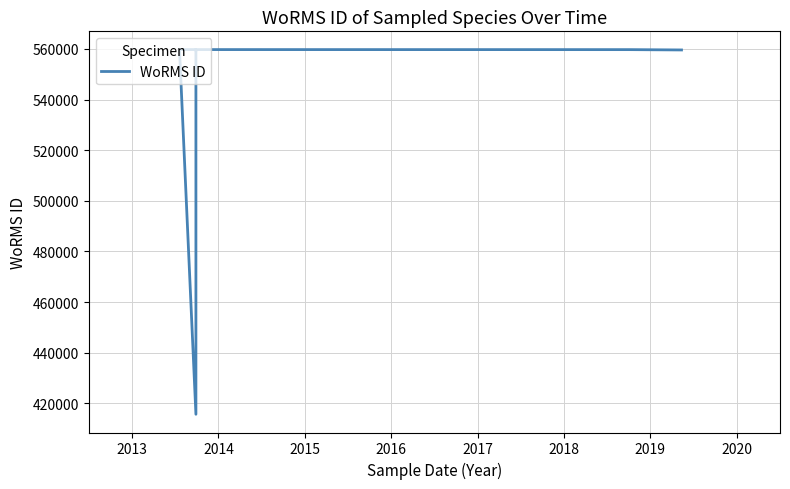

Is it true that the value at 2017 is 559740?

True